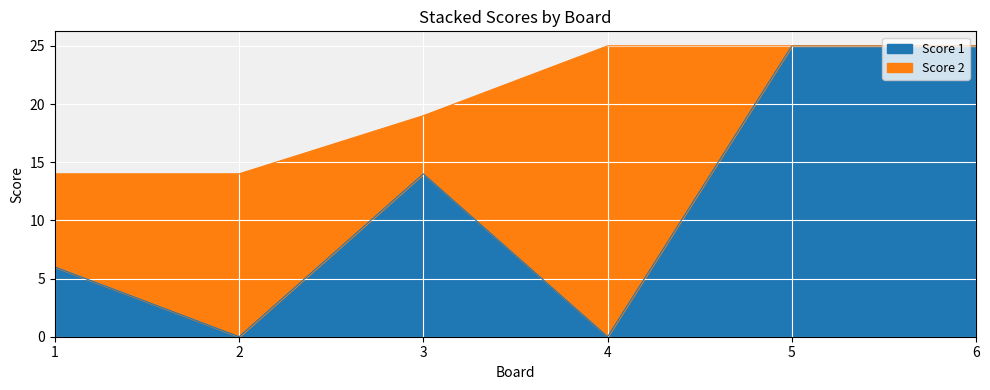

What is the difference between the maximum and minimum values?

25